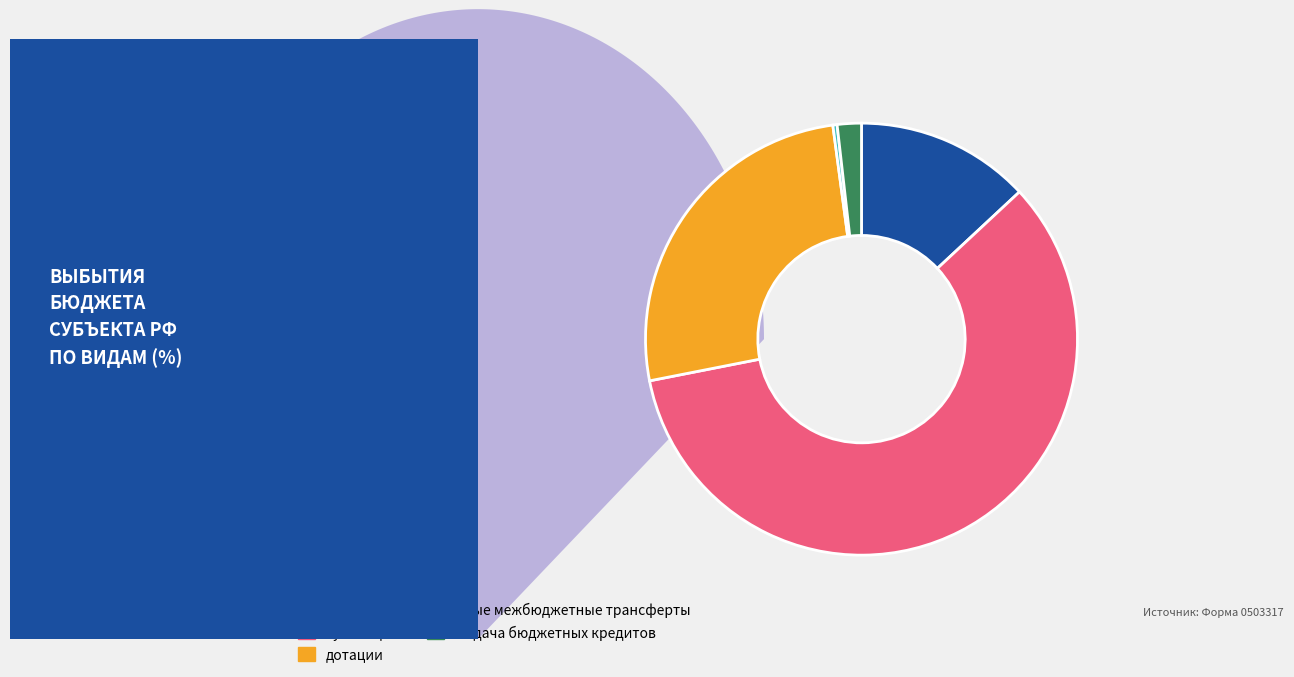

Rank the categories by value from highest to lowest.

субвенции, дотации, субсидии, выдача бюджетных кредитов, иные межбюджетные трансферты